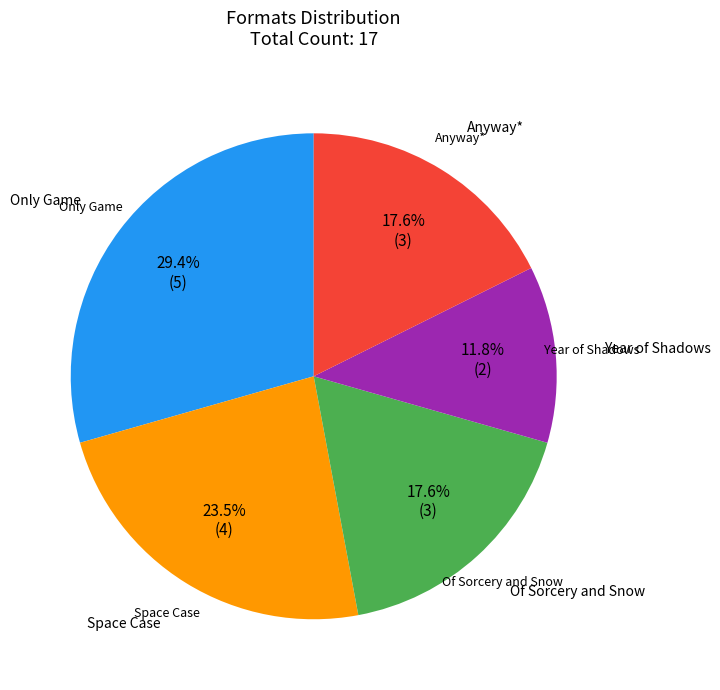

Is there a majority slice in this chart?

No